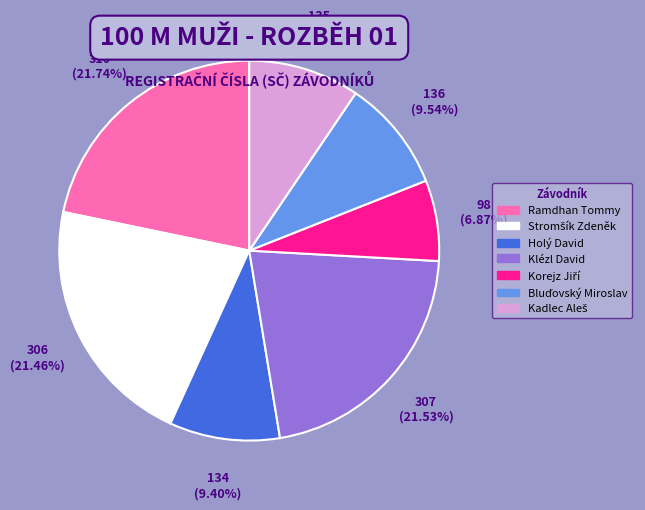

The Klézl David slice represents 7% of the pie. True or false?

False